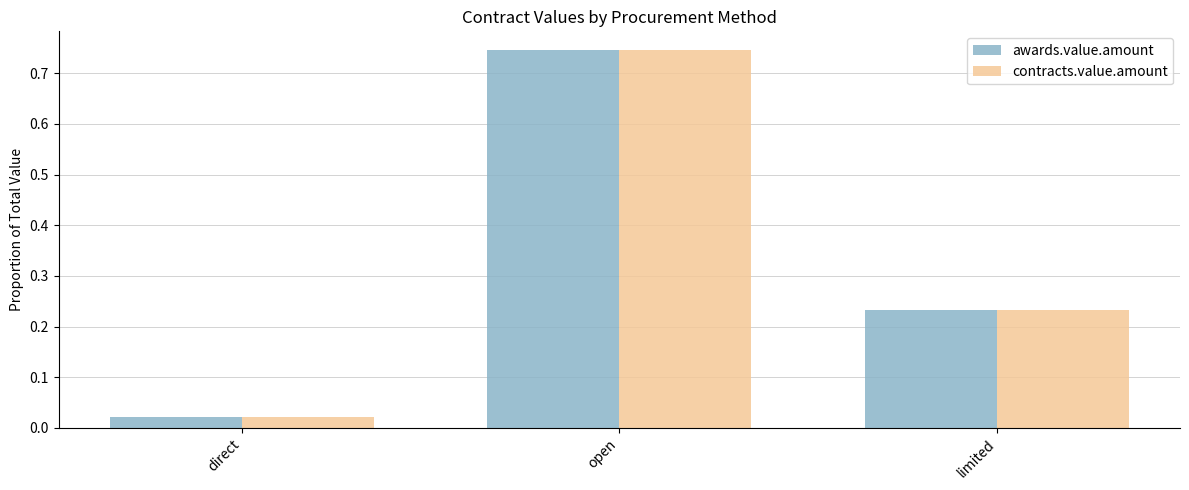

Rank the categories by contracts.value.amount value from lowest to highest.

direct, limited, open